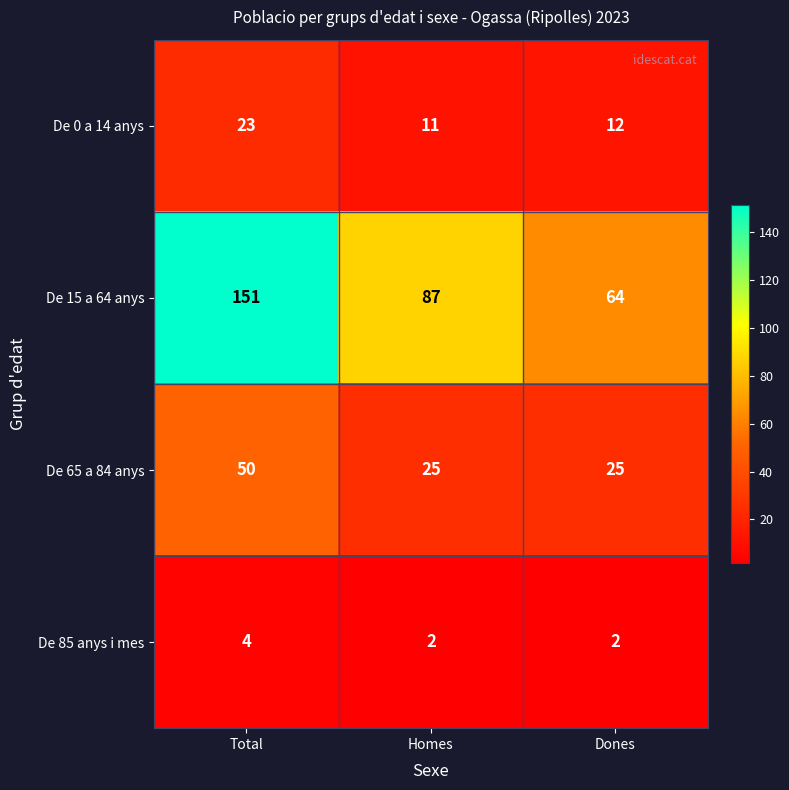

What is the maximum value for De 65 a 84 anys?

50